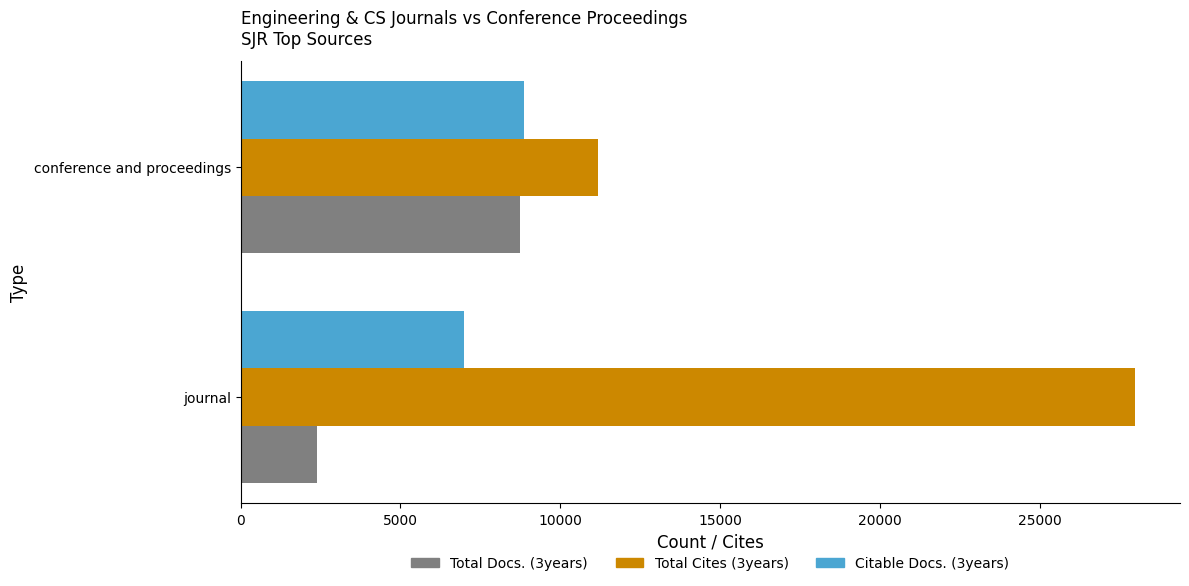

Which series has the largest total across all categories?

Total Cites (3years)